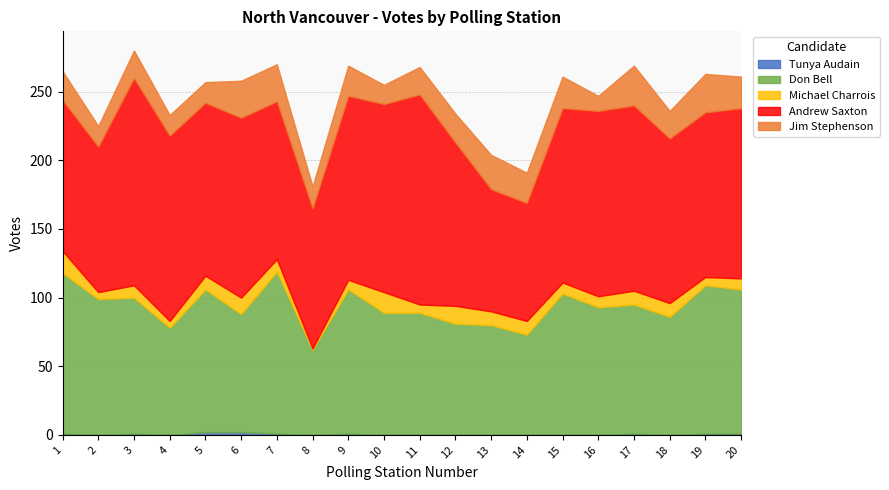

Rank the series at 14 from highest to lowest value.

Andrew Saxton, Don Bell, Jim Stephenson, Michael Charrois, Tunya Audain